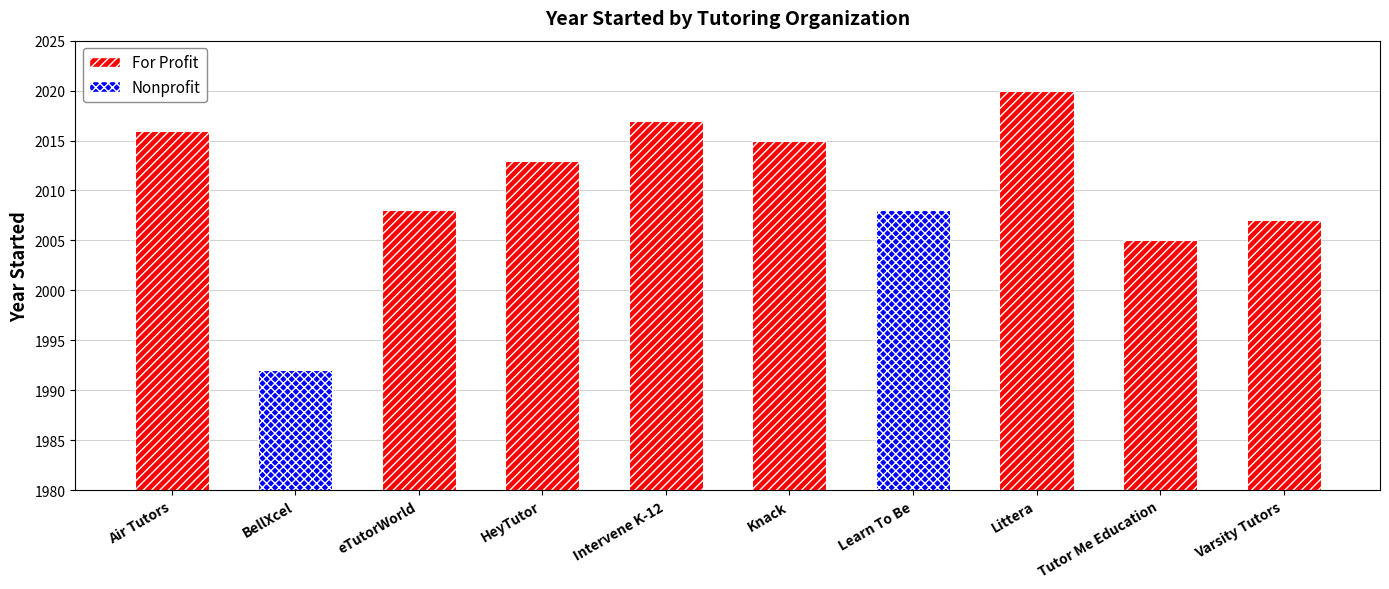

Read the value at Littera.

2020